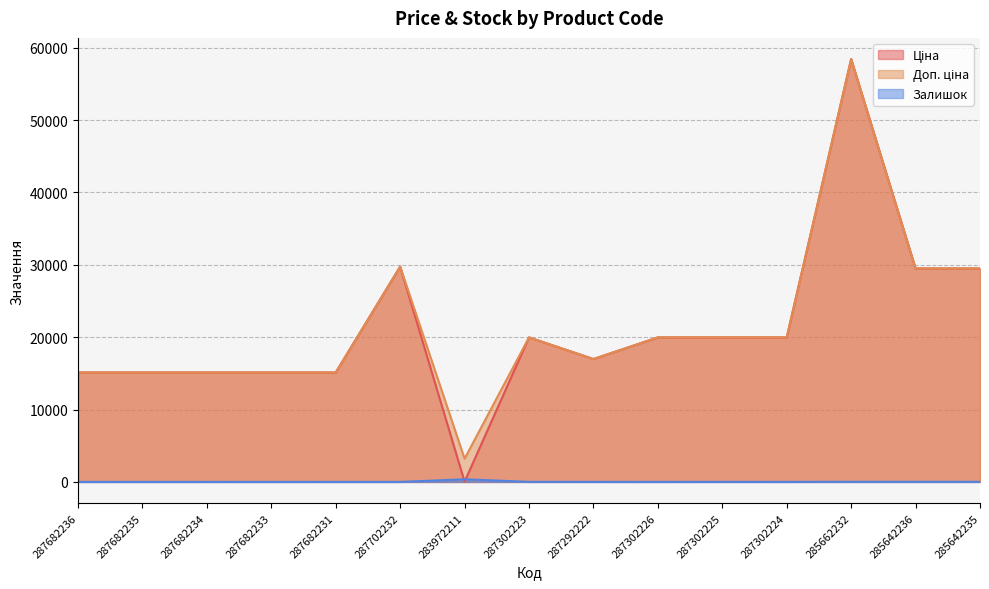

At which category does the chart reach its peak across all series?

285662232